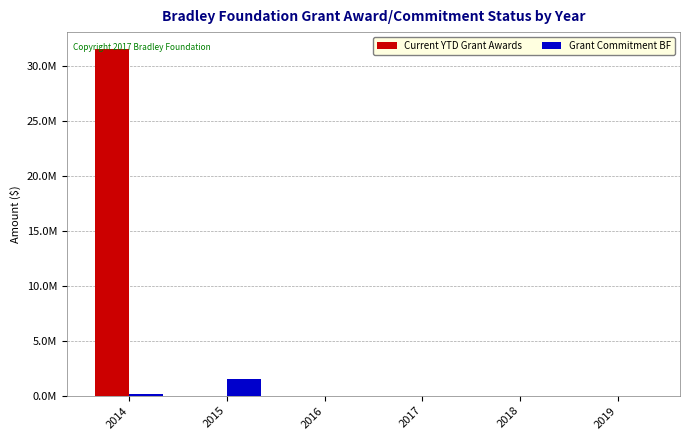

Are the bars horizontal?

No